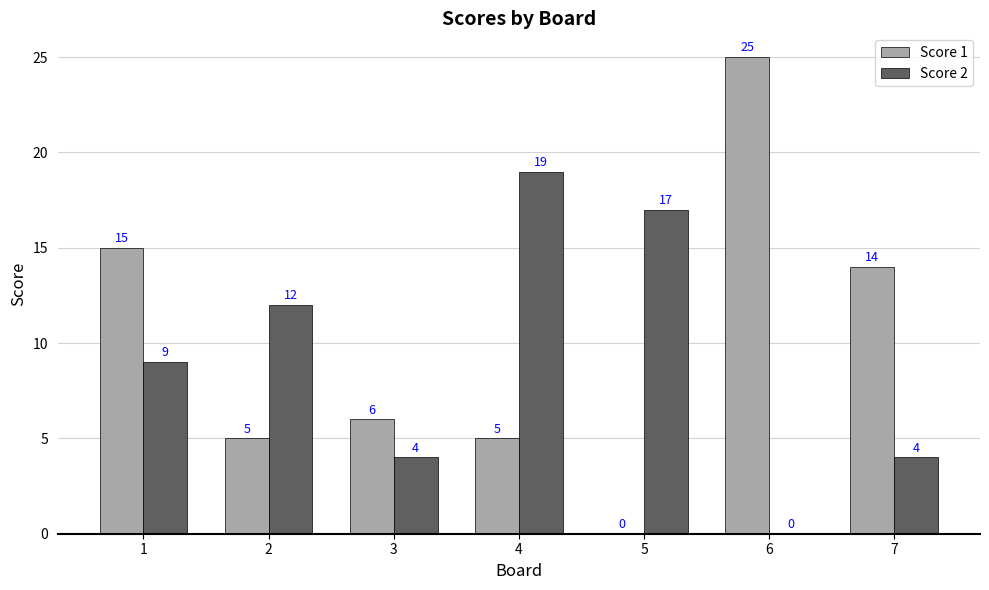

Count the number of data series in this chart.

2